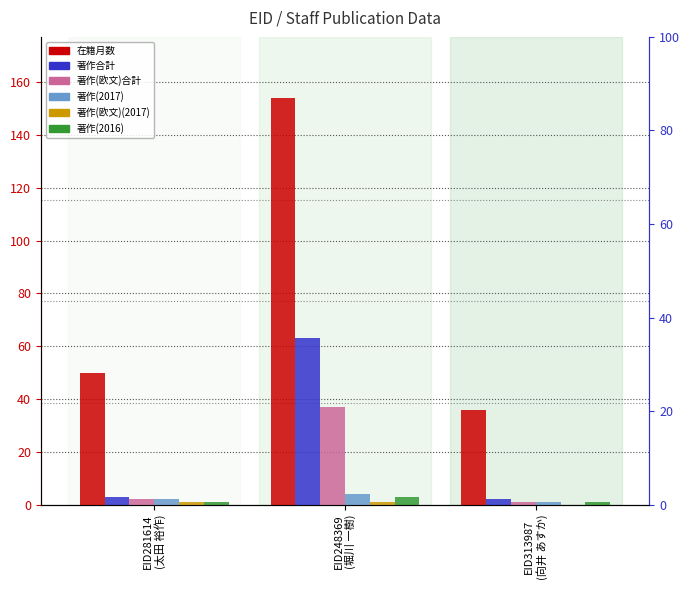

Reading left to right, transcribe all the data shown in this chart.

在籍月数: EID281614
(太田 裕作)=50	EID248369
(堀川 一樹)=154	EID313987
(向井 あすか)=36
著作合計: EID281614
(太田 裕作)=3	EID248369
(堀川 一樹)=63	EID313987
(向井 あすか)=2
著作(欧文)合計: EID281614
(太田 裕作)=2	EID248369
(堀川 一樹)=37	EID313987
(向井 あすか)=1
著作(2017): EID281614
(太田 裕作)=2	EID248369
(堀川 一樹)=4	EID313987
(向井 あすか)=1
著作(欧文)(2017): EID281614
(太田 裕作)=1	EID248369
(堀川 一樹)=1	EID313987
(向井 あすか)=0
著作(2016): EID281614
(太田 裕作)=1	EID248369
(堀川 一樹)=3	EID313987
(向井 あすか)=1